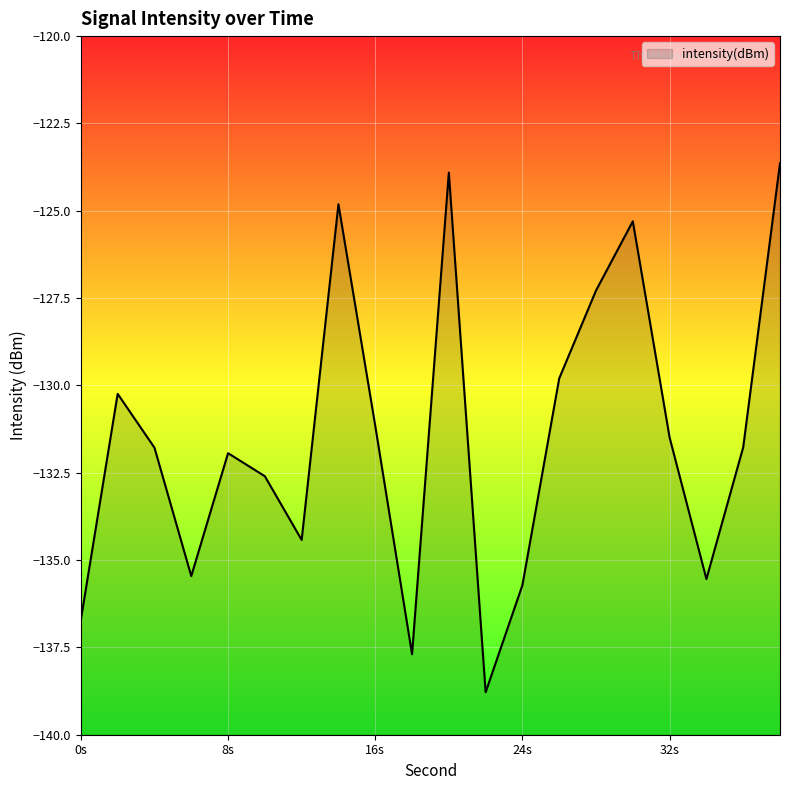

True or false: the data has more than 0 interior local peaks.

True